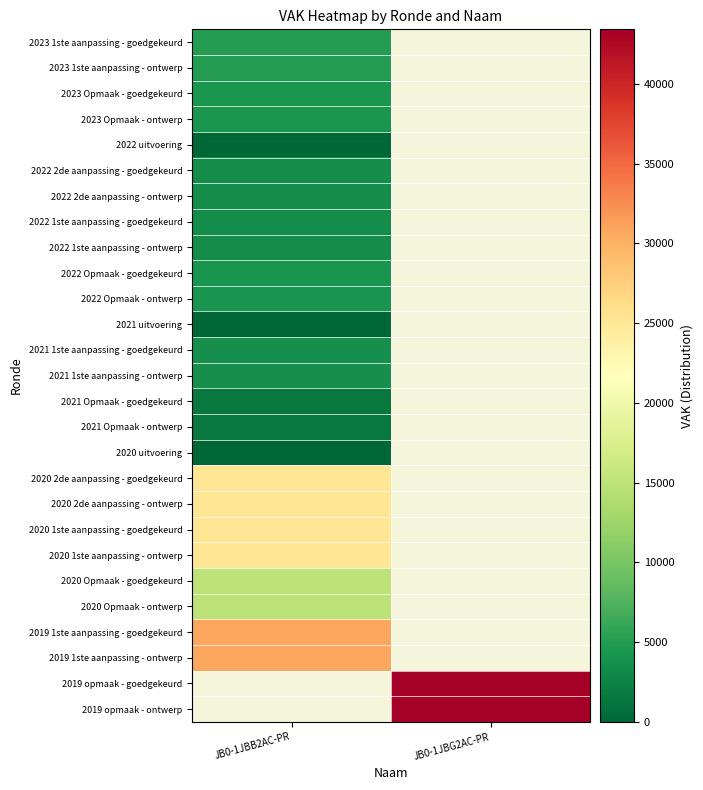

Where is 2023 Opmaak - ontwerp nearest to the value 4365?

JB0-1JBB2AC-PR